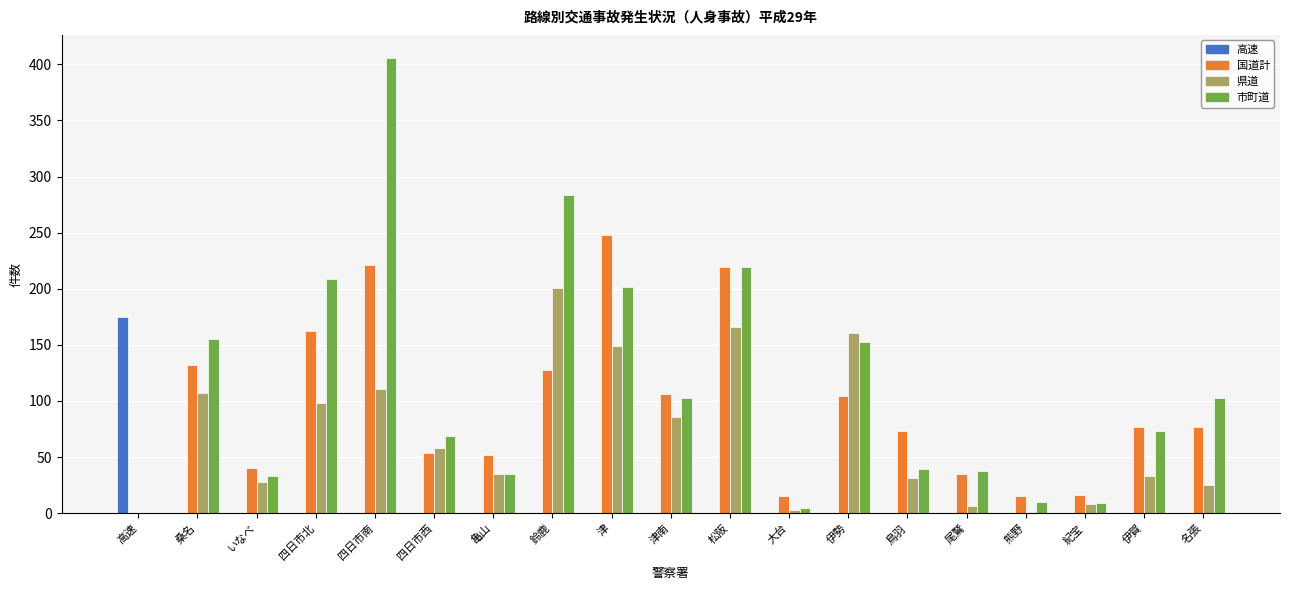

Between いなべ and 津南, which series saw the biggest shift?

市町道